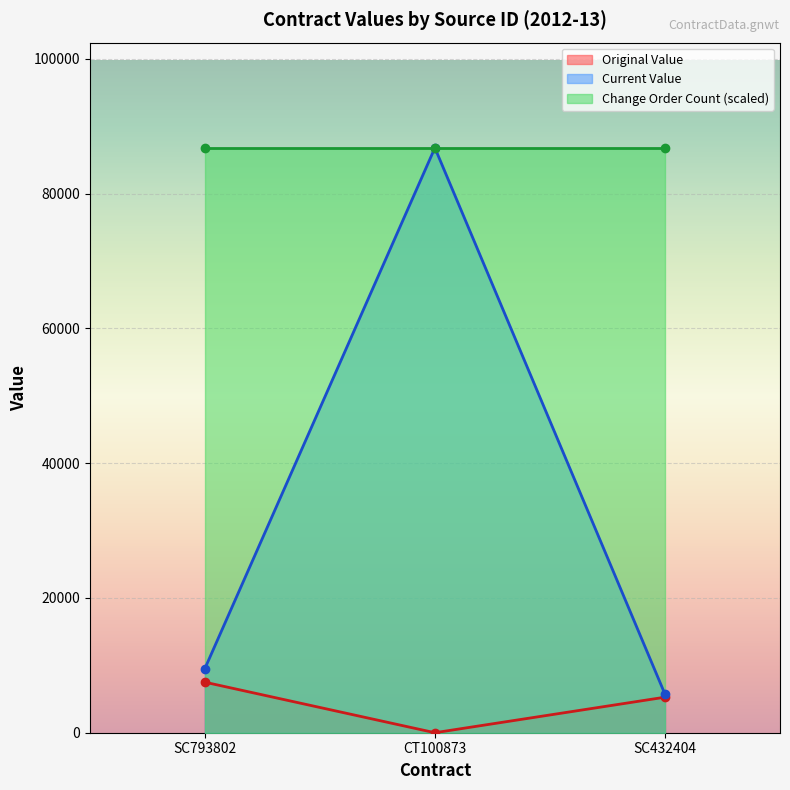

What is the approximate value of Current Value at SC793802?

9500.0